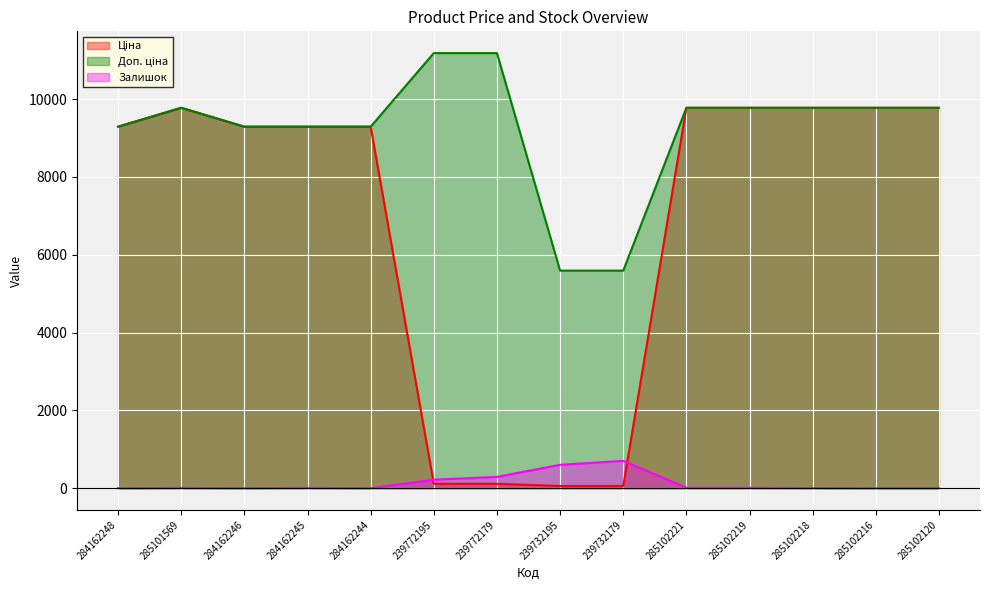

How many data points does each series have?

14